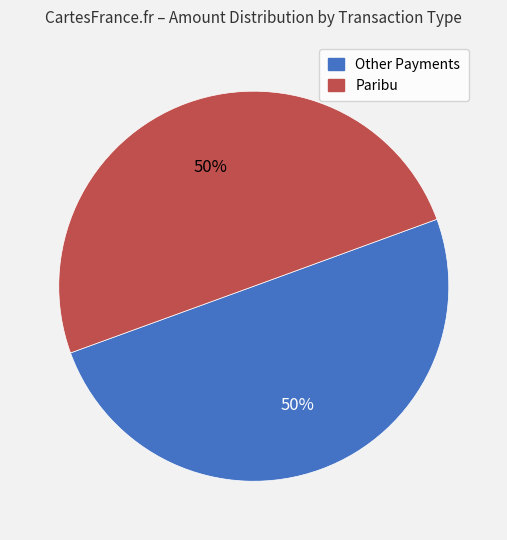

To the nearest percent, what is the average slice percentage?

50%